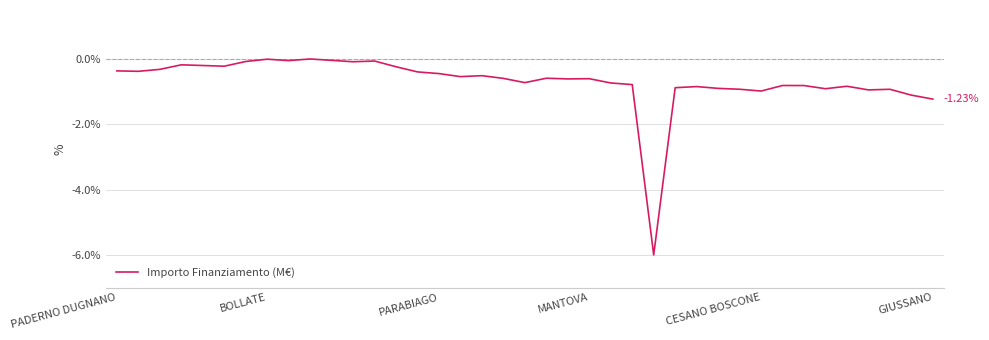

What is the difference between the maximum and minimum values?

6.0